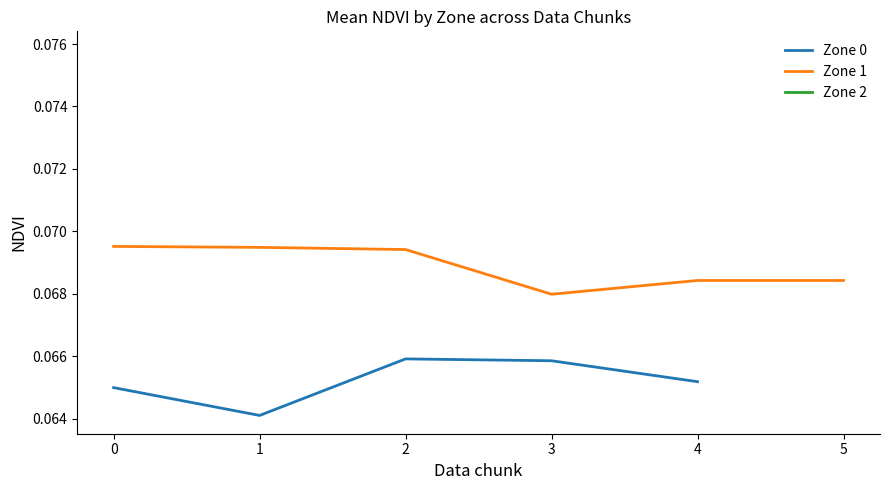

How many lines are shown in the chart?

3